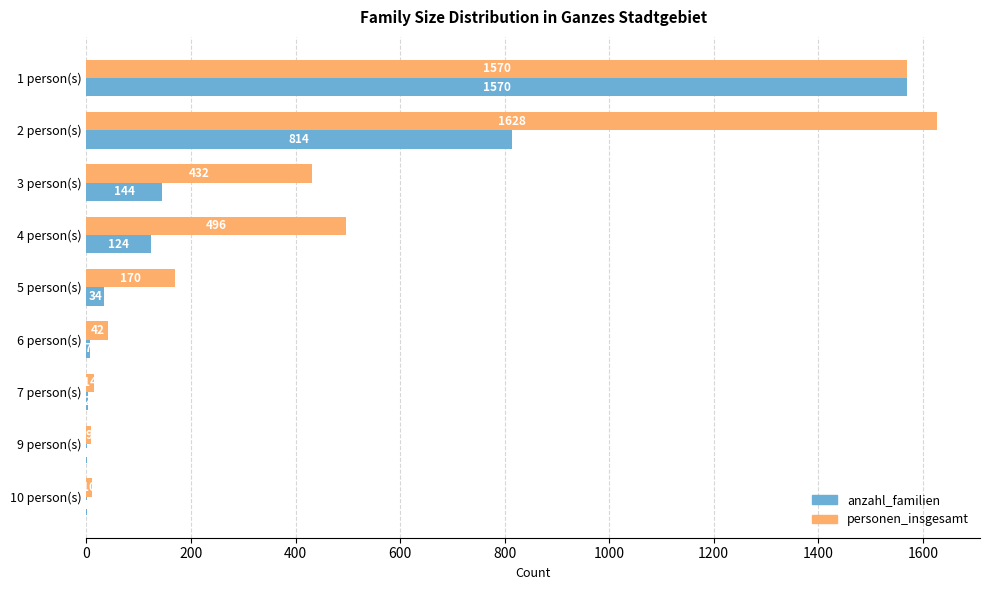

Between 1 person(s) and 5 person(s), which series saw the biggest shift?

anzahl_familien